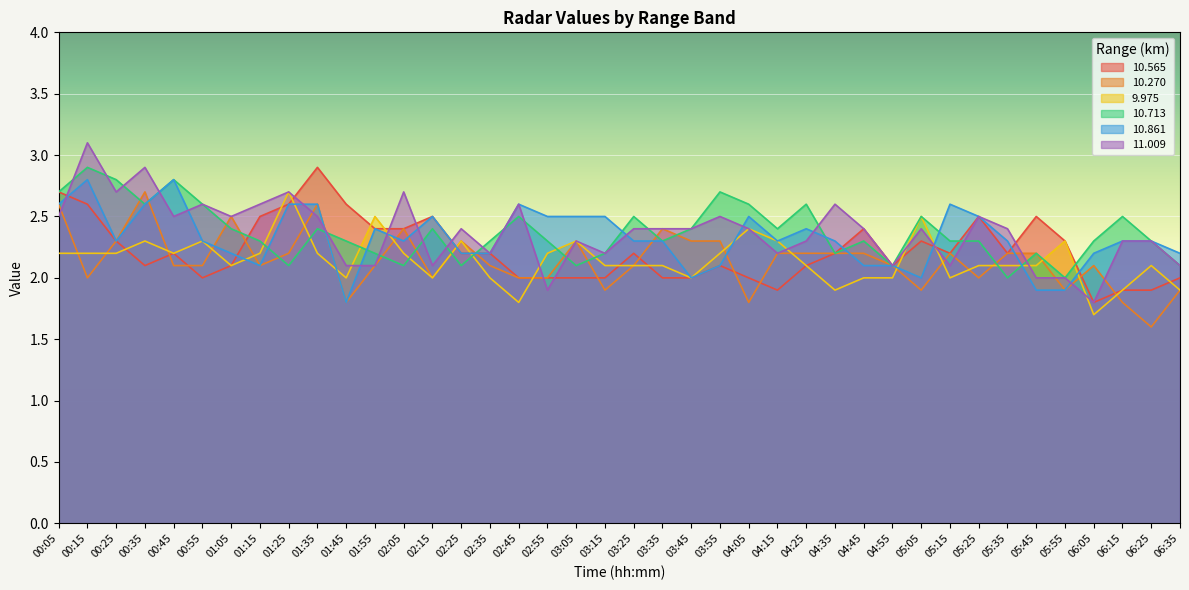

Reading left to right, list all the values displayed in this chart.

10.565: 2.7	2.6	2.3	2.1	2.2	2.0	2.1	2.5	2.6	2.9	2.6	2.4	2.4	2.5	2.2	2.2	2.0	2.0	2.0	2.0	2.2	2.0	2.0	2.1	2.0	1.9	2.1	2.2	2.4	2.1	2.3	2.2	2.5	2.2	2.5	2.3	1.8	1.9	1.9	2.0
10.270: 2.6	2.0	2.3	2.7	2.1	2.1	2.5	2.1	2.2	2.6	1.8	2.1	2.4	2.0	2.3	2.1	2.0	2.0	2.3	1.9	2.1	2.4	2.3	2.3	1.8	2.2	2.2	2.2	2.2	2.1	1.9	2.2	2.0	2.2	2.2	1.9	2.1	1.8	1.6	1.9
9.975: 2.2	2.2	2.2	2.3	2.2	2.3	2.1	2.2	2.7	2.2	2.0	2.5	2.2	2.0	2.3	2.0	1.8	2.2	2.3	2.1	2.1	2.1	2.0	2.2	2.4	2.3	2.1	1.9	2.0	2.0	2.5	2.0	2.1	2.1	2.1	2.3	1.7	1.9	2.1	1.9
10.713: 2.7	2.9	2.8	2.6	2.8	2.6	2.4	2.3	2.1	2.4	2.3	2.2	2.1	2.4	2.1	2.3	2.5	2.3	2.1	2.2	2.5	2.3	2.4	2.7	2.6	2.4	2.6	2.2	2.3	2.1	2.5	2.3	2.3	2.0	2.2	2.0	2.3	2.5	2.3	2.1
10.861: 2.6	2.8	2.3	2.6	2.8	2.3	2.2	2.1	2.6	2.6	1.8	2.4	2.3	2.5	2.2	2.2	2.6	2.5	2.5	2.5	2.3	2.3	2.0	2.1	2.5	2.3	2.4	2.3	2.1	2.1	2.0	2.6	2.5	2.3	1.9	1.9	2.2	2.3	2.3	2.2
11.009: 2.5	3.1	2.7	2.9	2.5	2.6	2.5	2.6	2.7	2.5	2.1	2.1	2.7	2.1	2.4	2.2	2.6	1.9	2.3	2.2	2.4	2.4	2.4	2.5	2.4	2.2	2.3	2.6	2.4	2.1	2.4	2.1	2.5	2.4	2.0	2.0	1.8	2.3	2.3	2.1